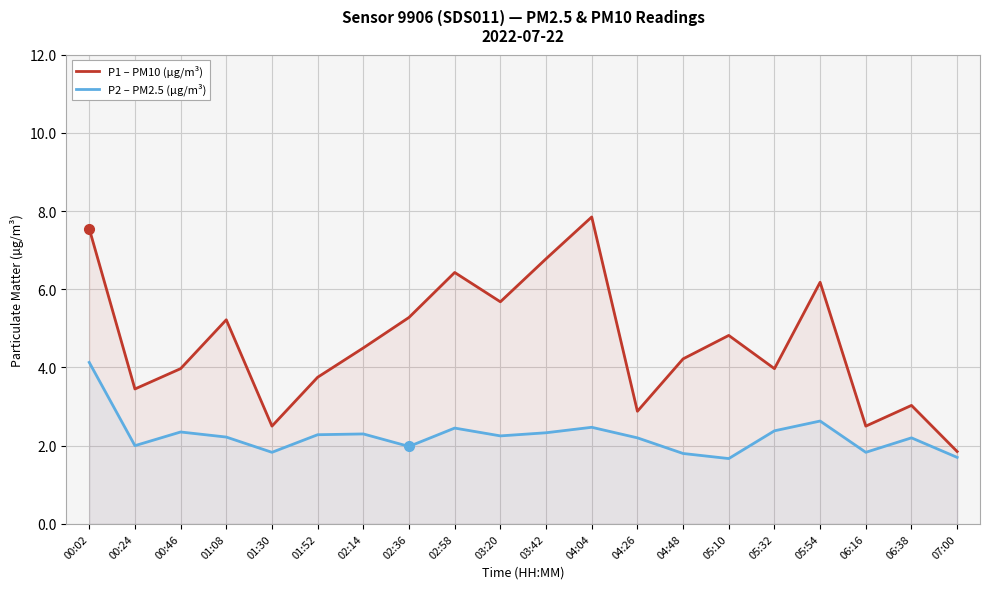

What is the value of the P1 – PM10 (µg/m³) point at the 2nd from the left?

3.5